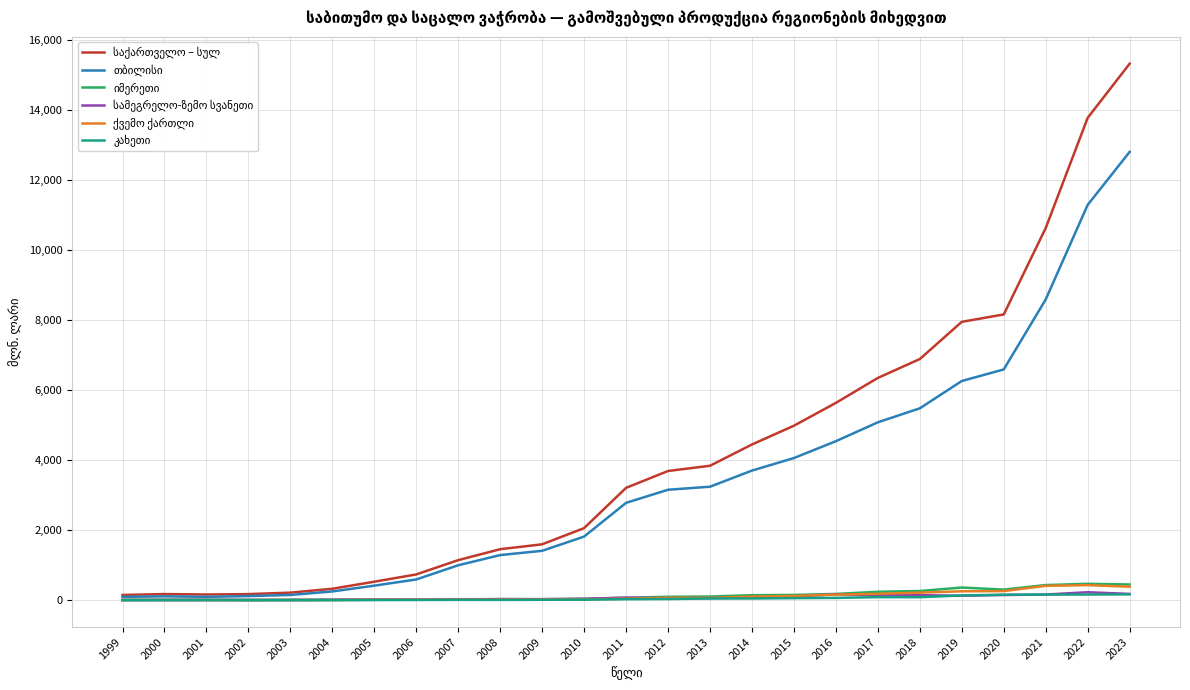

At which category is the sum across all series the highest?

2023